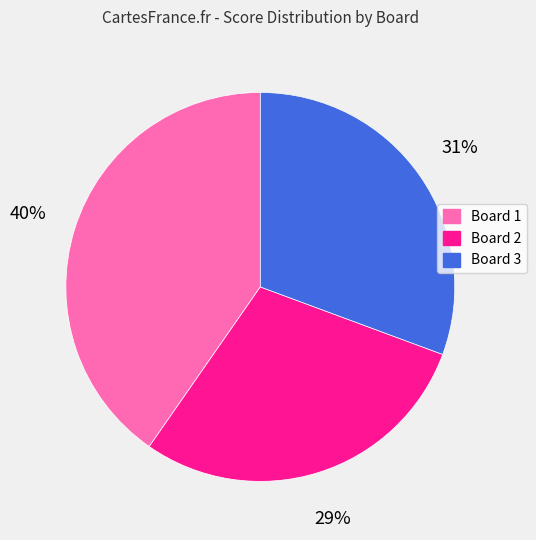

Rank the categories by value from lowest to highest.

Board 2, Board 3, Board 1